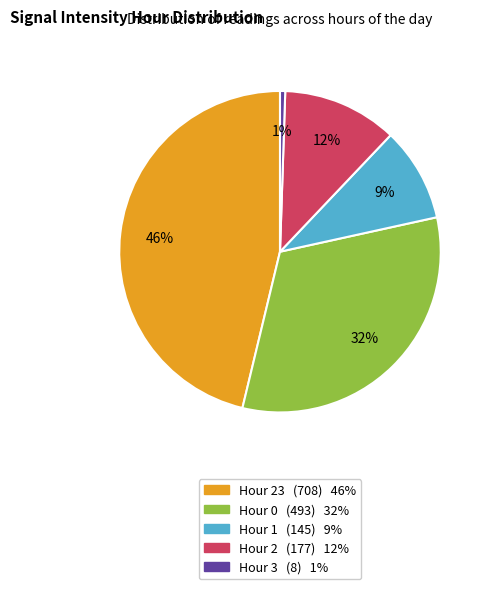

Is there a majority slice in this chart?

No